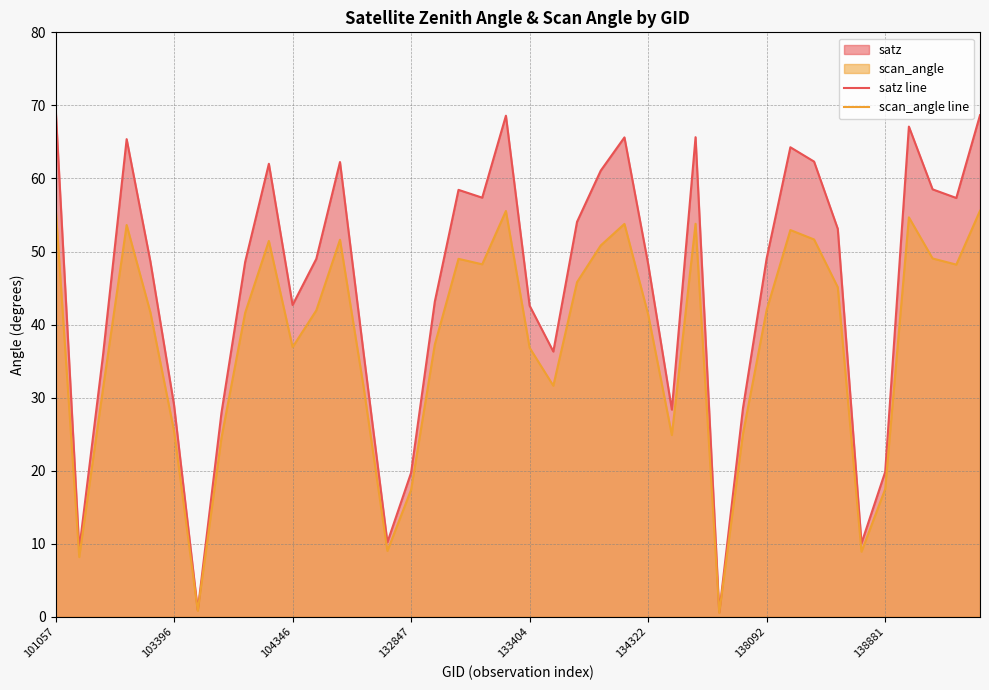

How many lines are shown in the chart?

2